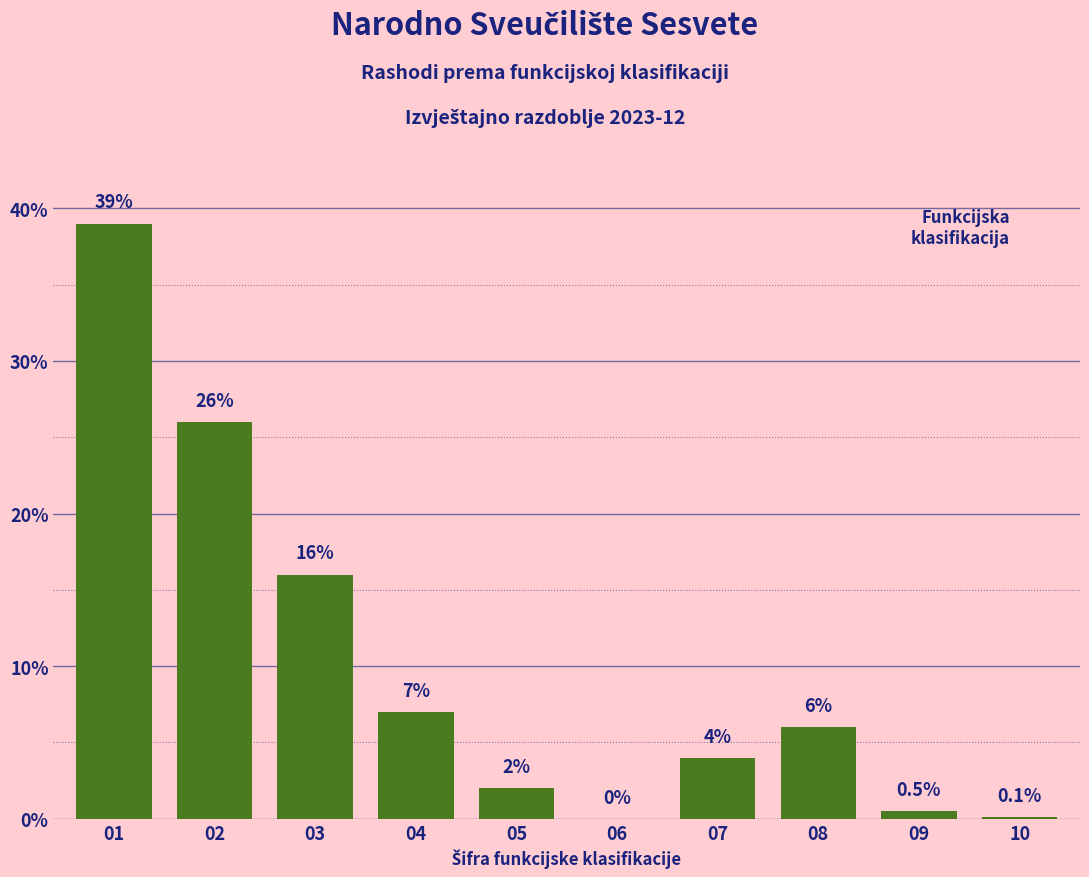

Reading left to right, list all the values displayed in this chart.

01=39.0	02=26.0	03=16.0	04=7.0	05=2.0	06=0.0	07=4.0	08=6.0	09=0.5	10=0.1